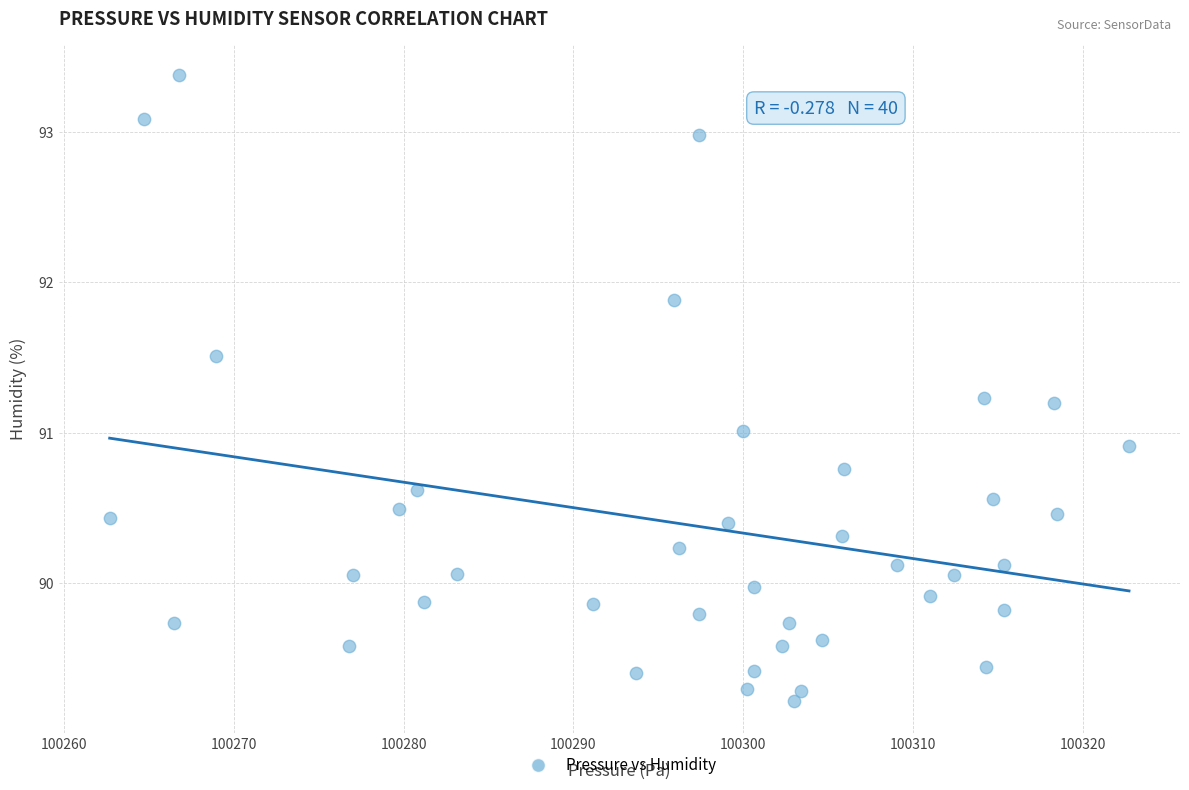

What is the range of X values (max minus min)?

60.0